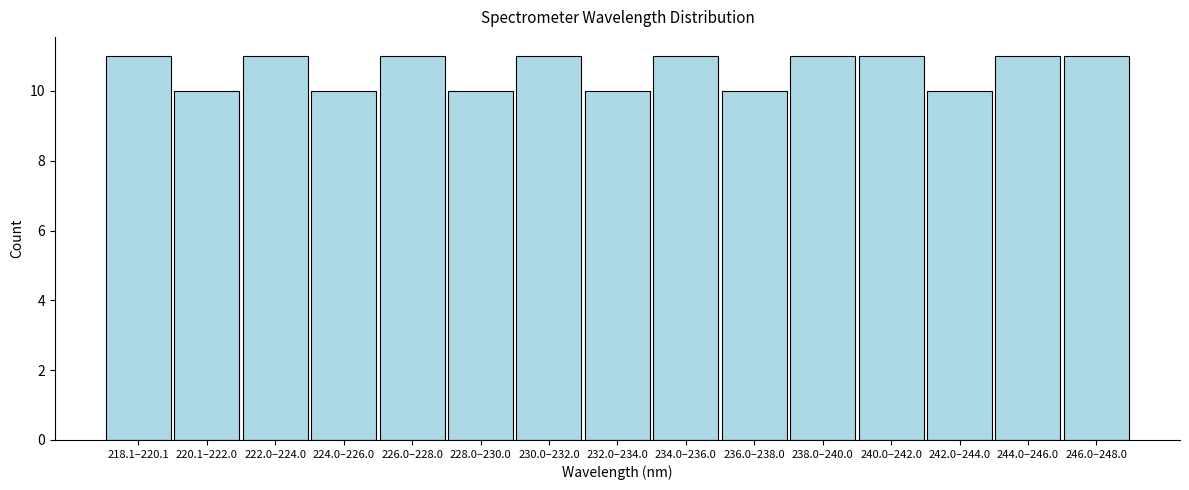

Reading left to right, transcribe all the data shown in this chart.

11	10	11	10	11	10	11	10	11	10	11	11	10	11	11